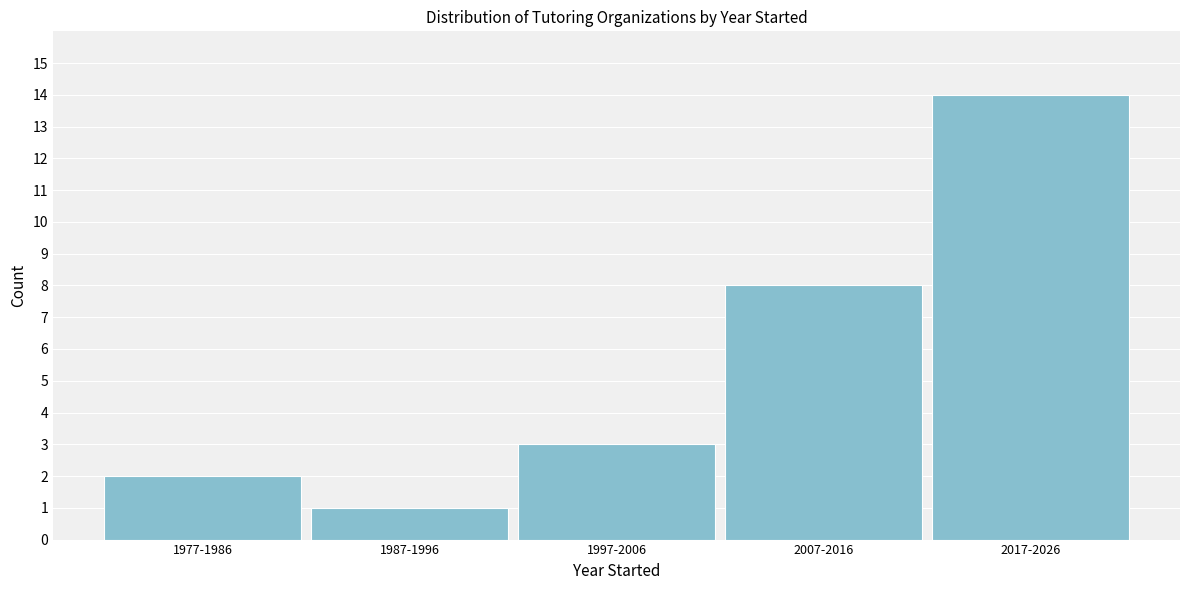

Reading right to left, extract all data points from this chart.

14	8	3	1	2